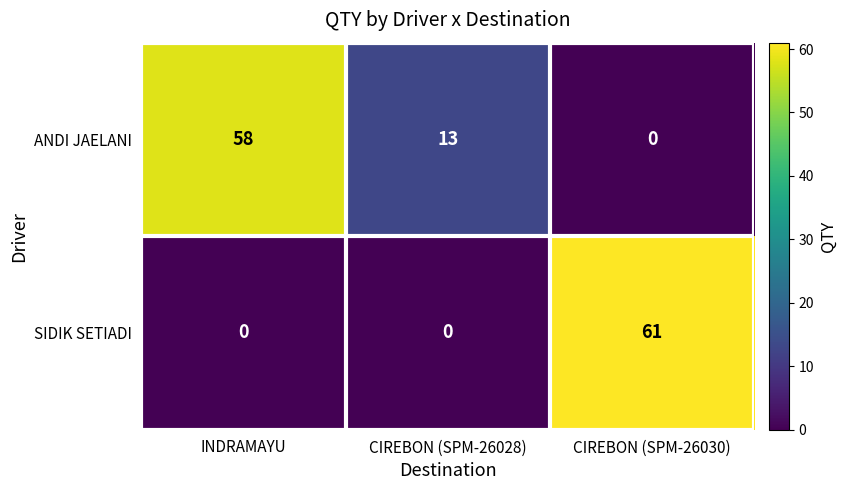

What is the maximum value for ANDI JAELANI?

58